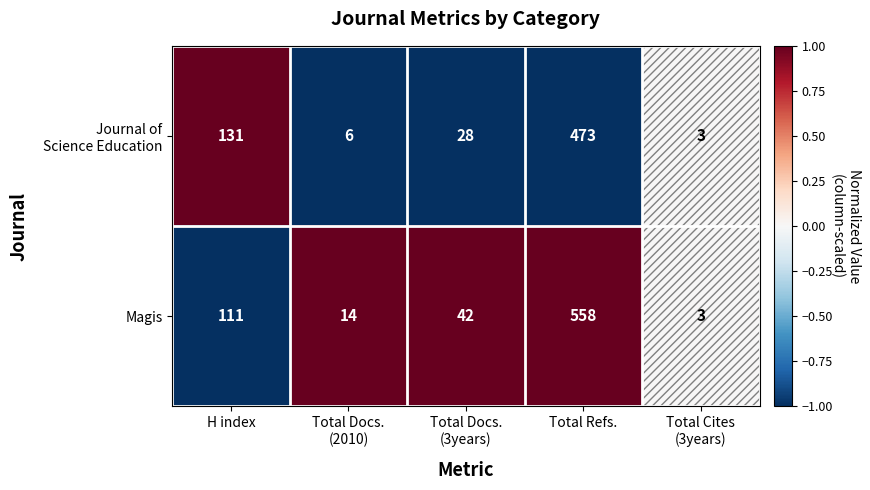

The Magis series shows 791 at Total Refs.. True or false?

False